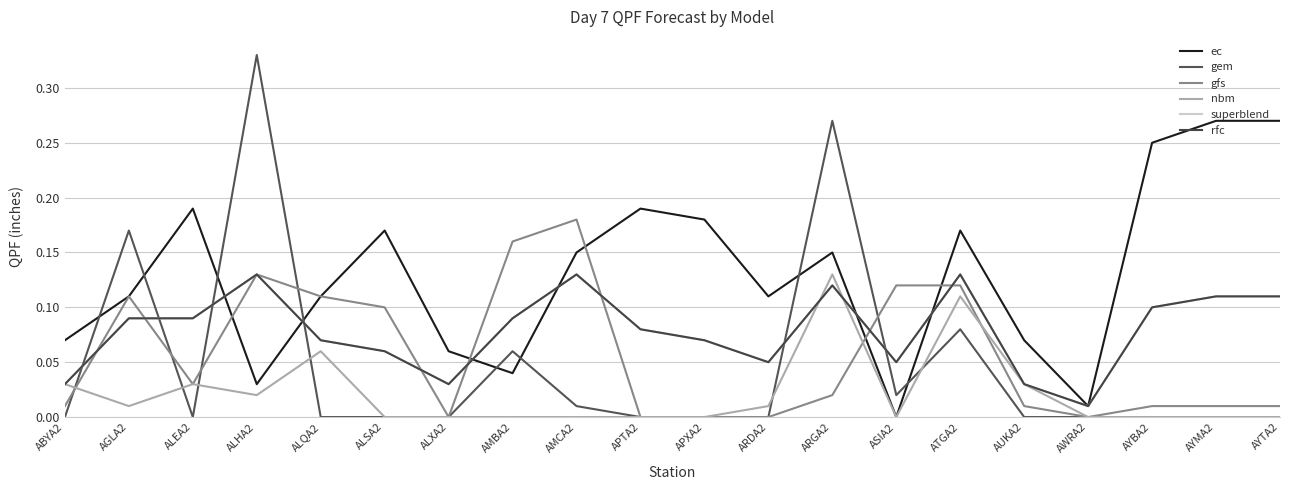

True or false: ec has a value of 0.2 at ALSA2.

True